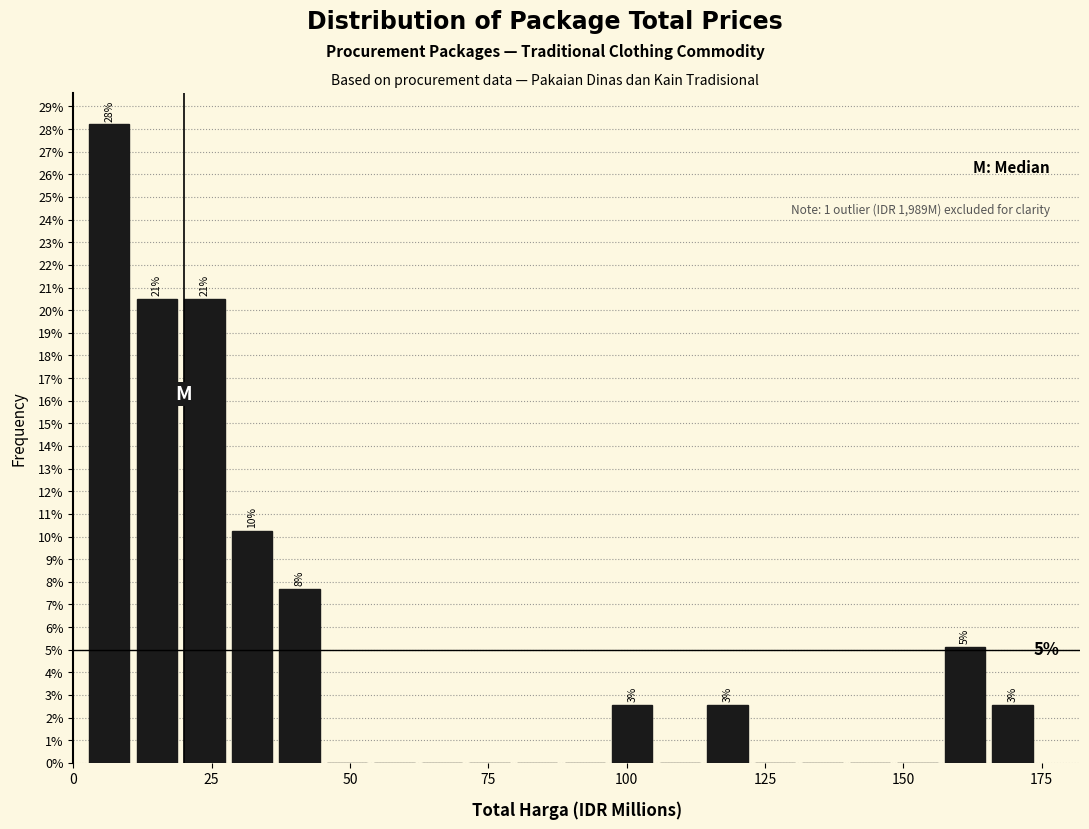

Read against the x-axis, roughly where is the centre of the tallest bar?

5